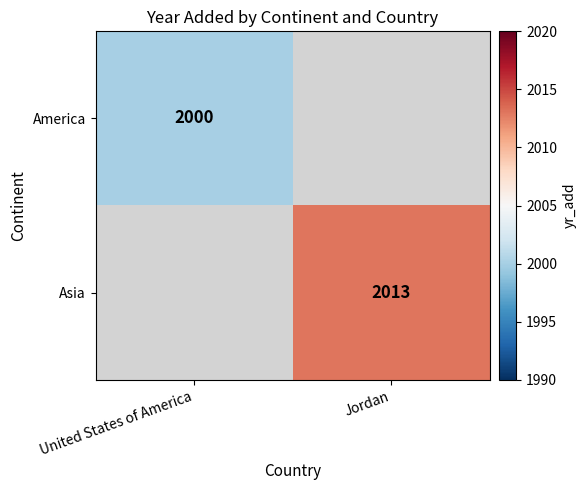

How many series are shown in this chart?

2